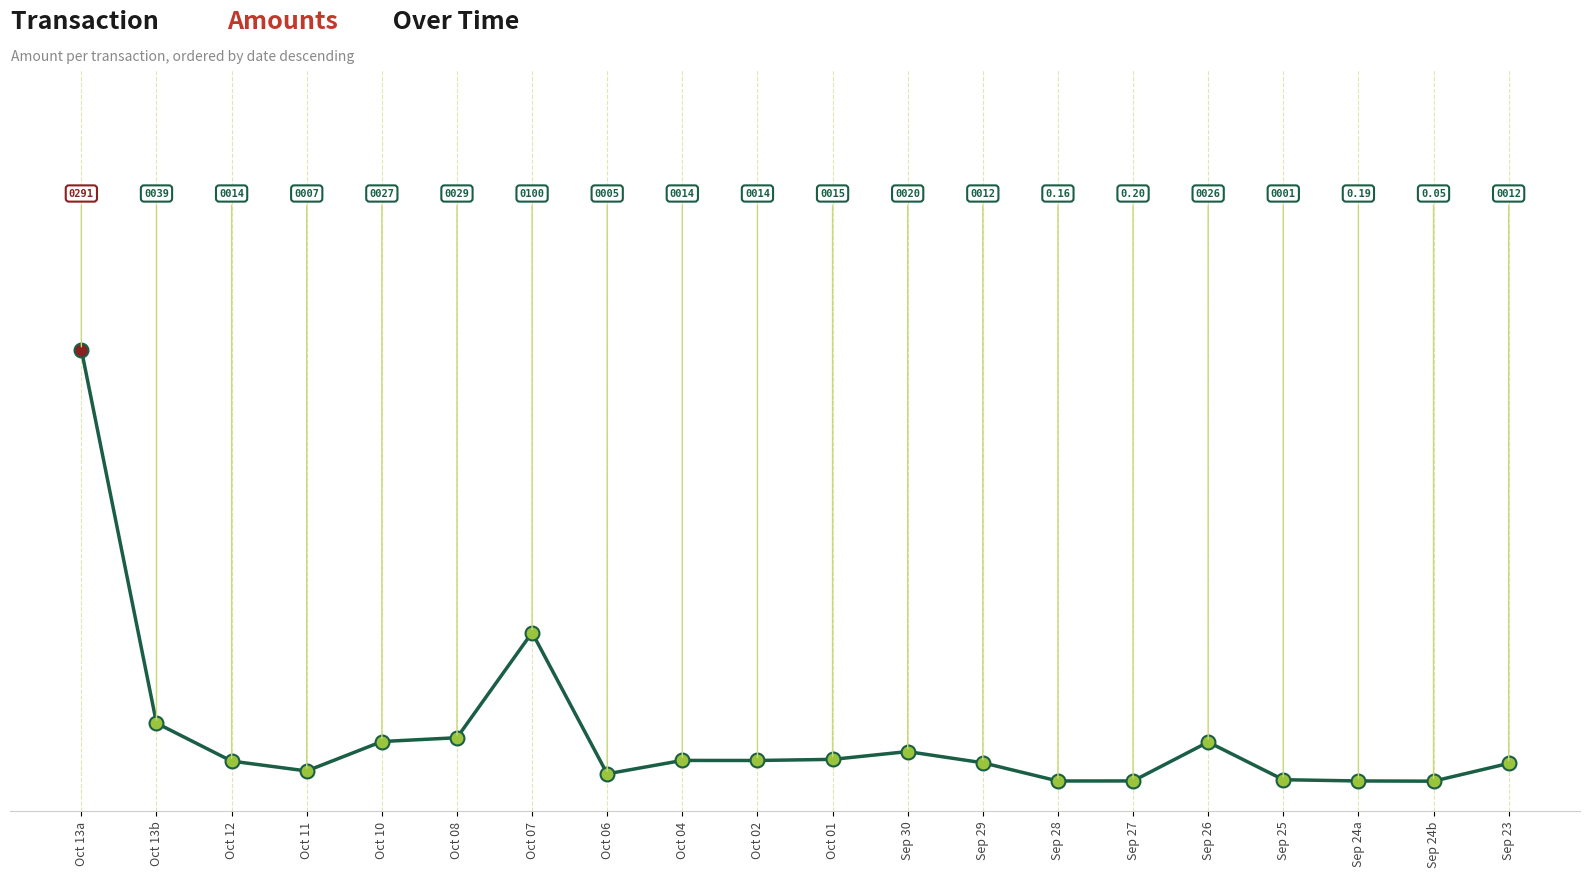

Which has a higher value, Oct 12 or Sep 26?

Sep 26